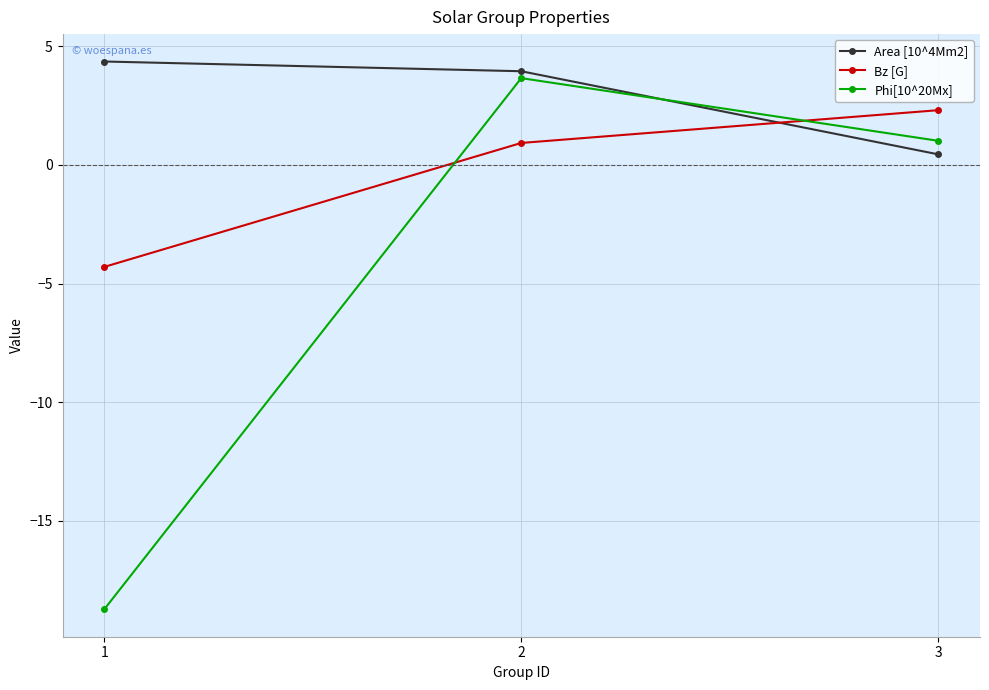

Which category has the highest value in the Phi[10^20Mx] series?

2